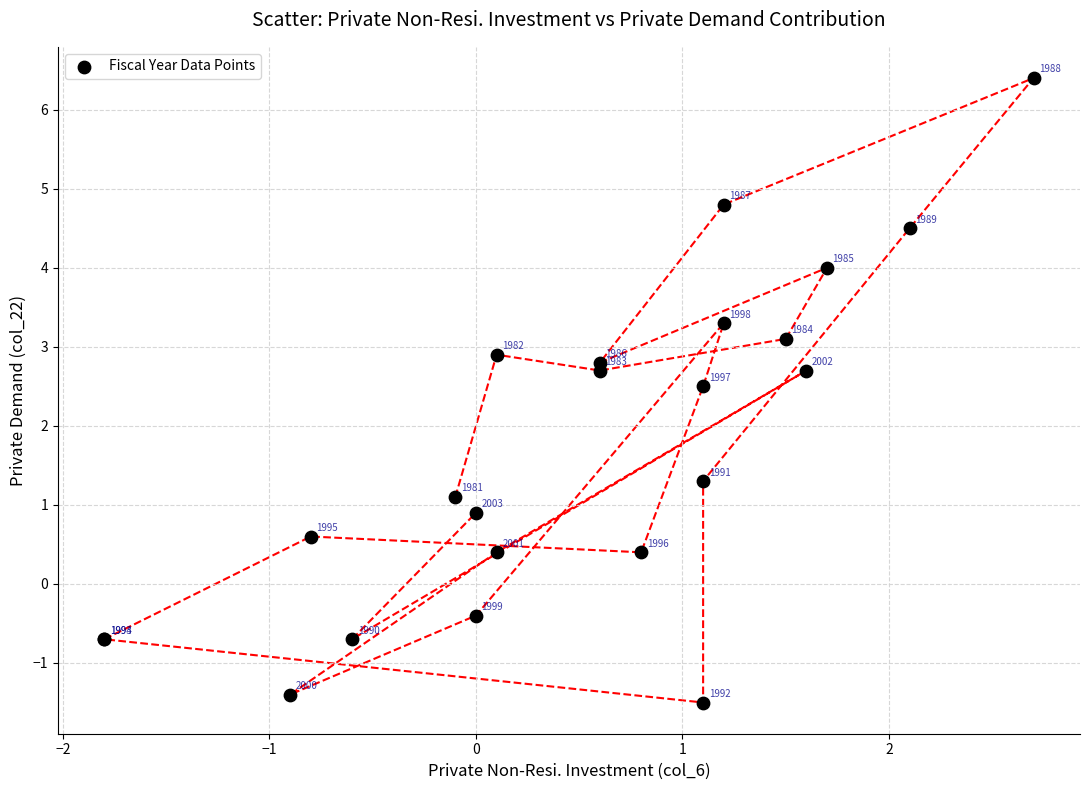

What Y value in the scatter plot is closest to 2?

2.5